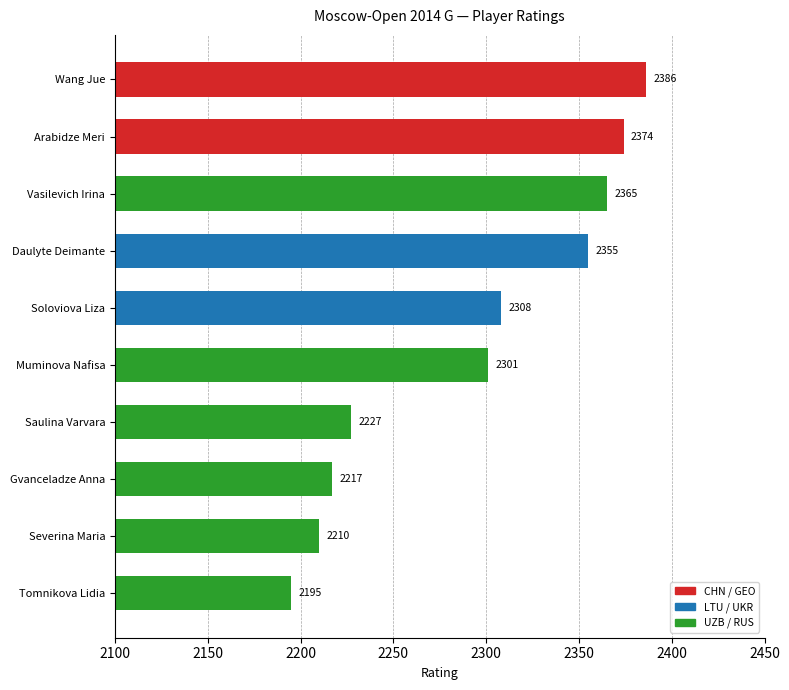

Reading top to bottom, transcribe all the data shown in this chart.

2386	2374	2365	2355	2308	2301	2227	2217	2210	2195